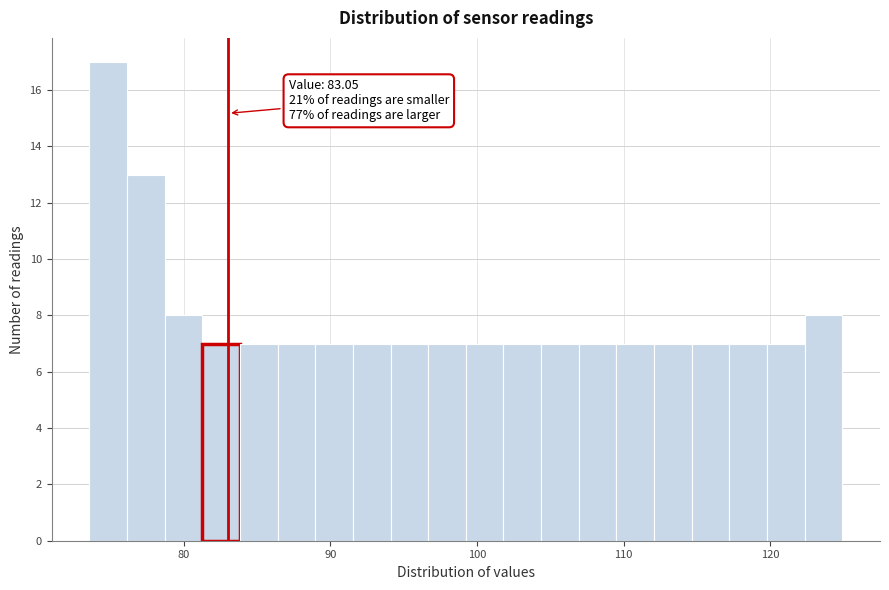

Around what value on the x-axis is the tallest bar? Give the approximate position of its centre, as read against the axis.

75